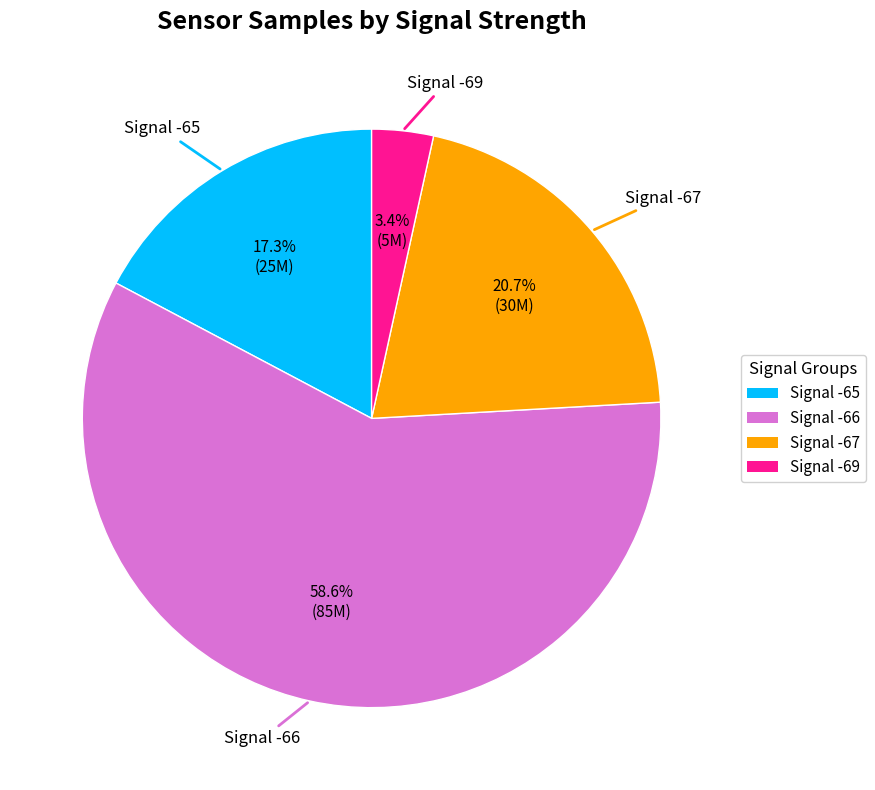

Approximately how many times larger is the value at Signal -66 compared to Signal -65?

3.4